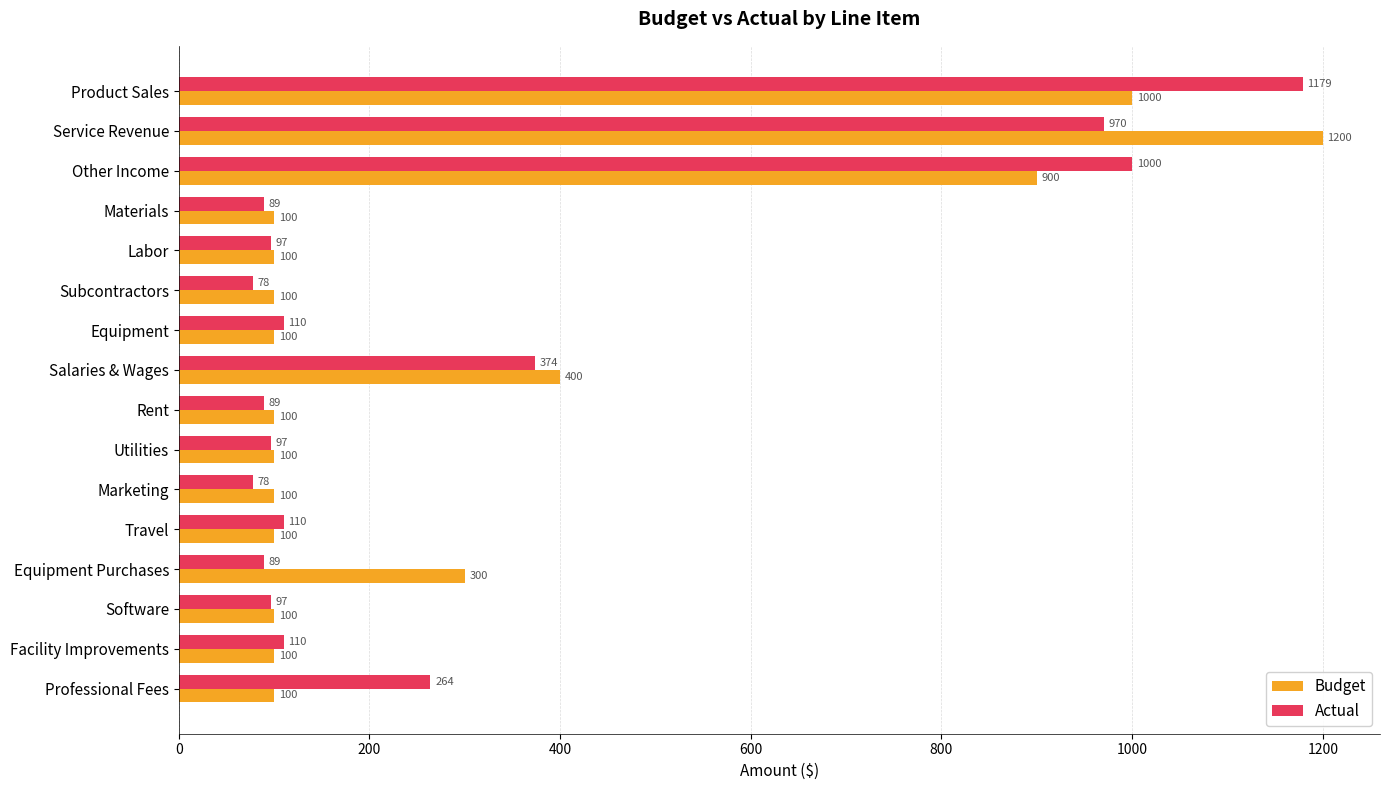

What is the sum of all Budget values?

4900